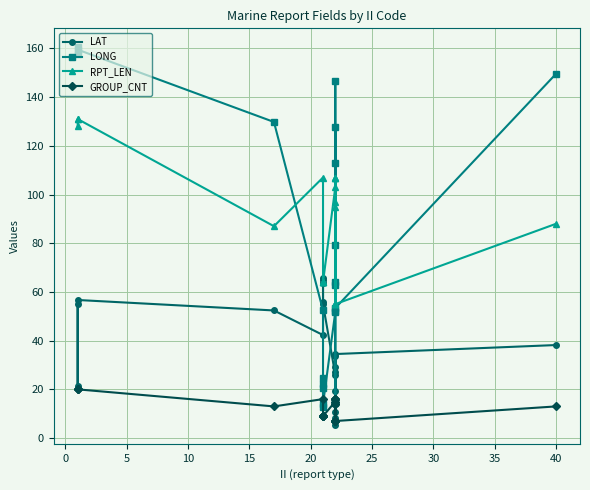

What are all the series names shown in the legend?

LAT, LONG, RPT_LEN, GROUP_CNT